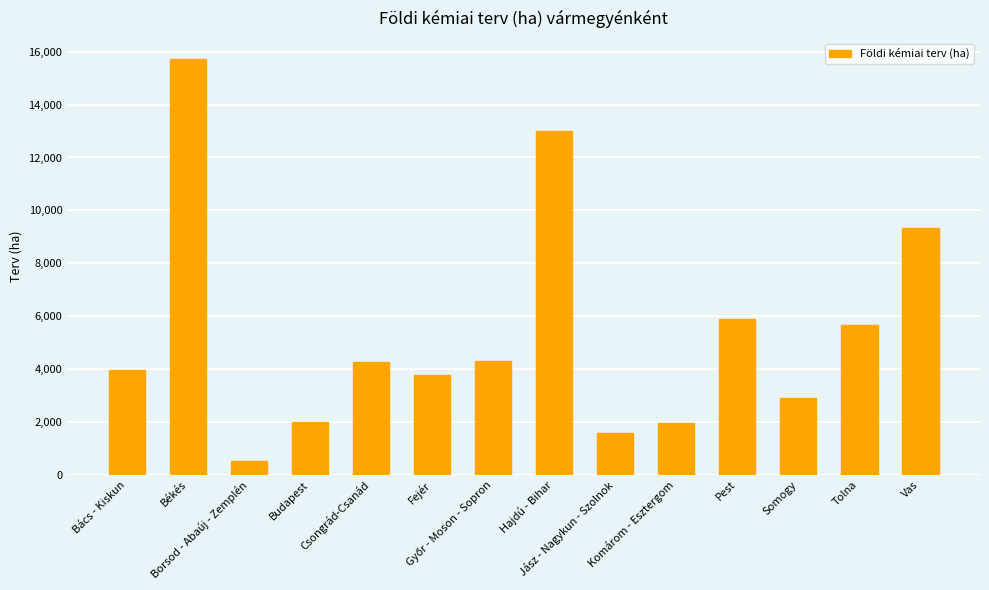

What is the ratio of the value at Pest to the value at Csongrád-Csanád?

1.4